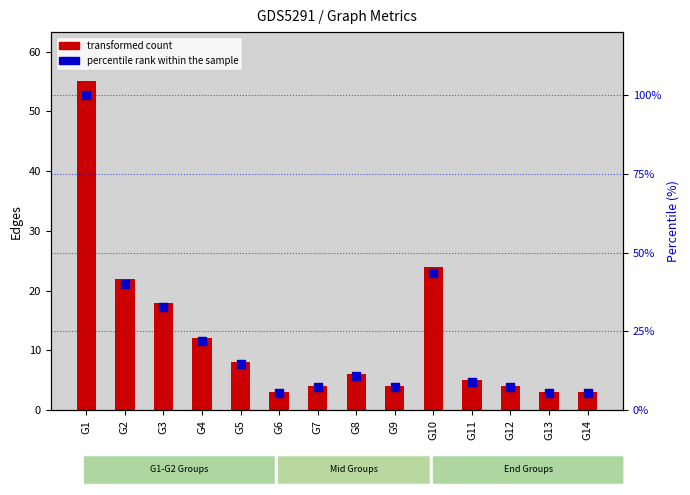

At which category is the sum across all series the highest?

G1